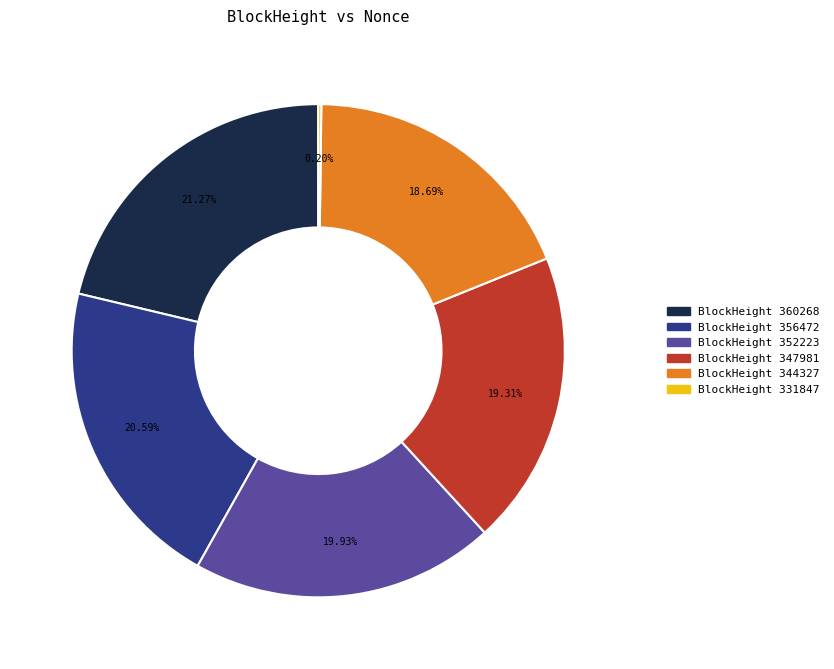

Is there any slice that represents more than half of the pie?

No